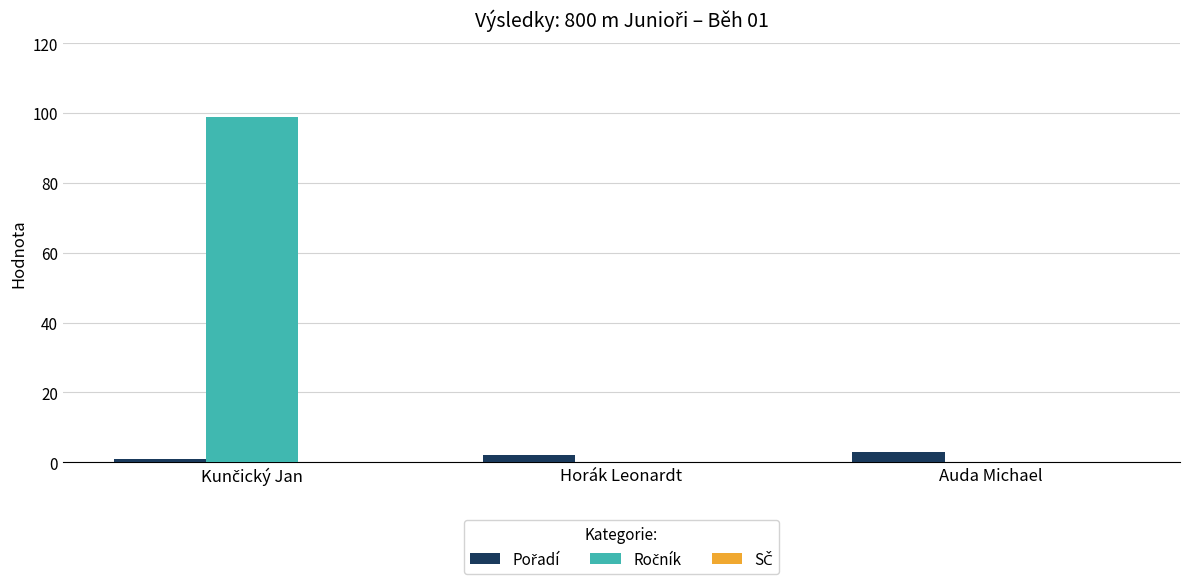

What is the label of the 1st bar from the right?

Auda Michael